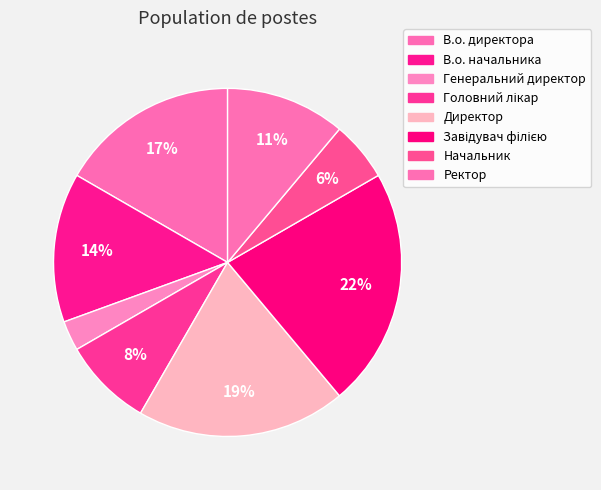

What percentage is the Ректор slice, to the nearest percent?

11%